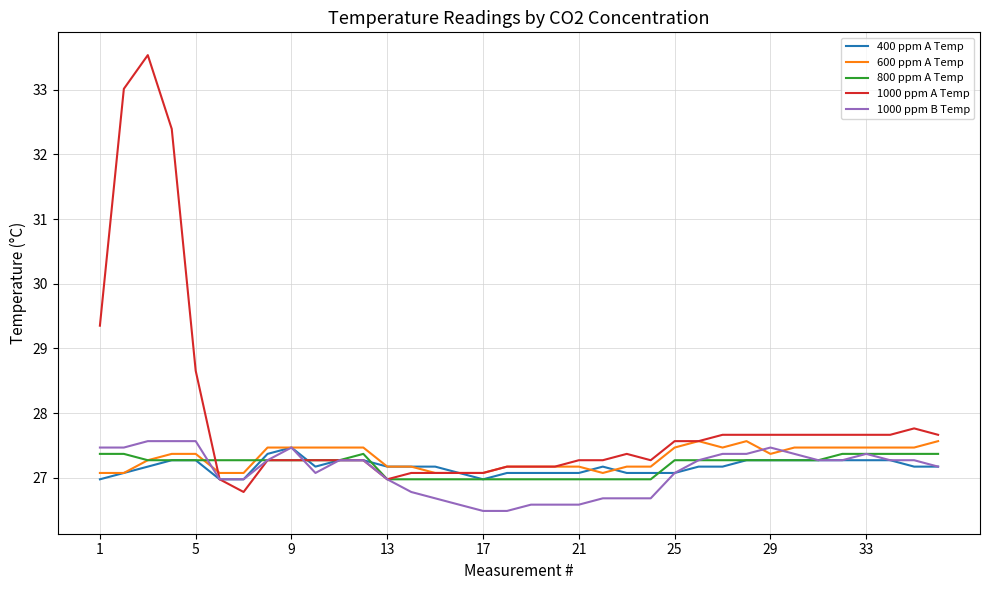

Which series has the largest total across all categories?

1000 ppm A Temp